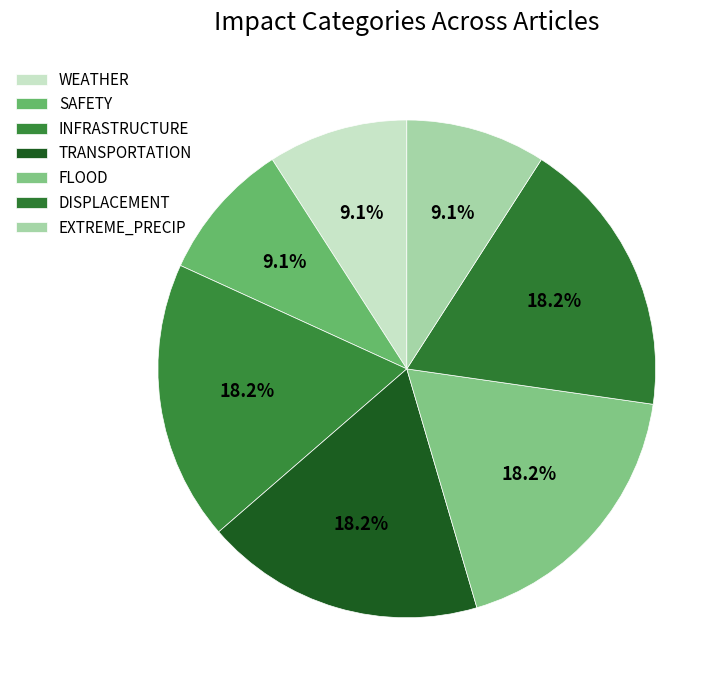

Between WEATHER and EXTREME_PRECIP, which is larger?

WEATHER